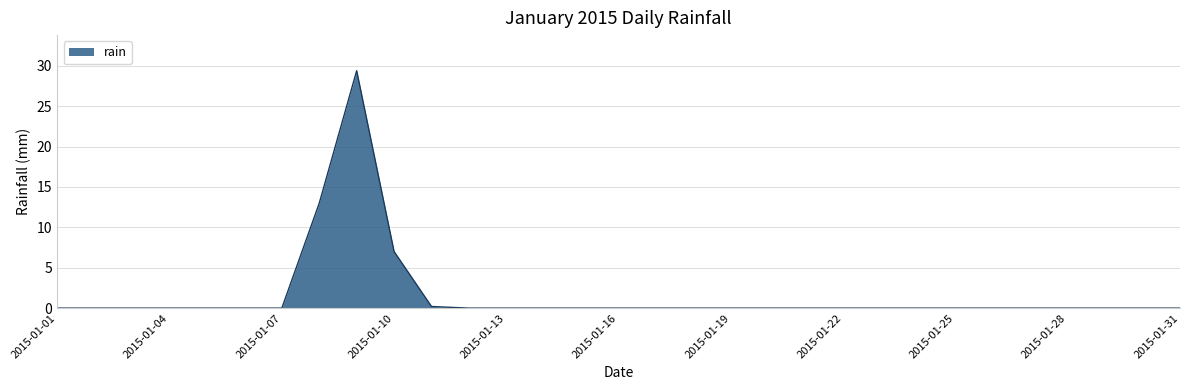

What is the sum of all values?

49.6